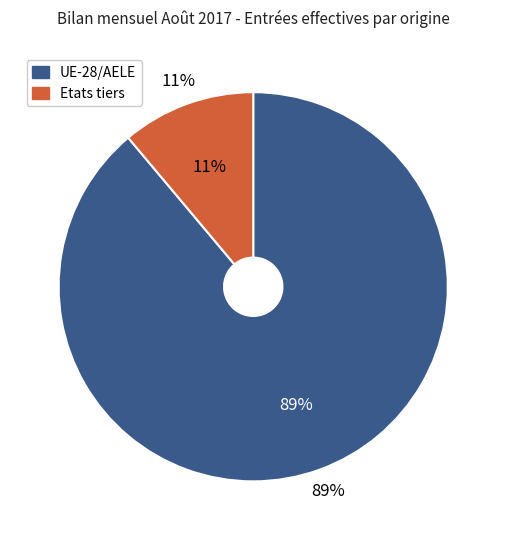

How many slices are in this pie chart?

2